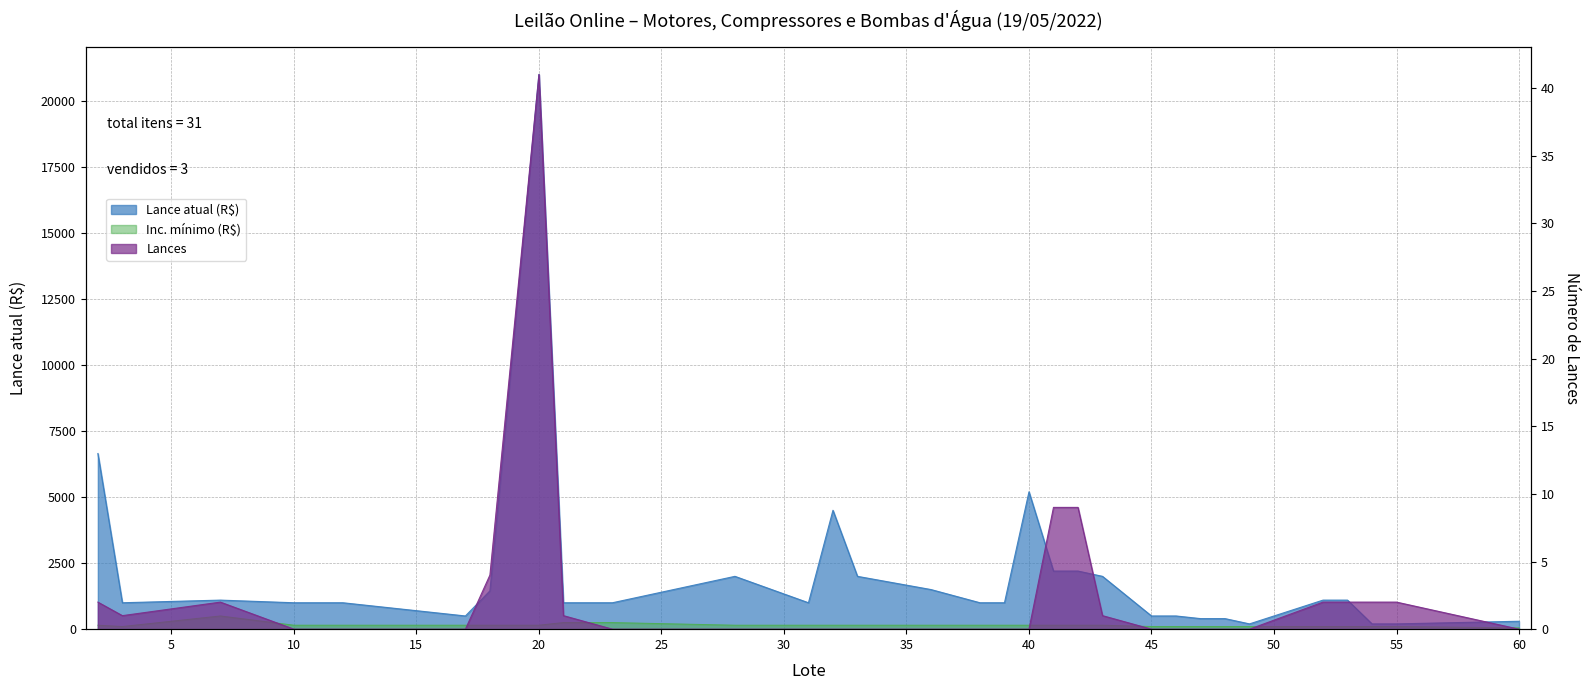

Is it true that Lance atual equals 400 at 47?

True